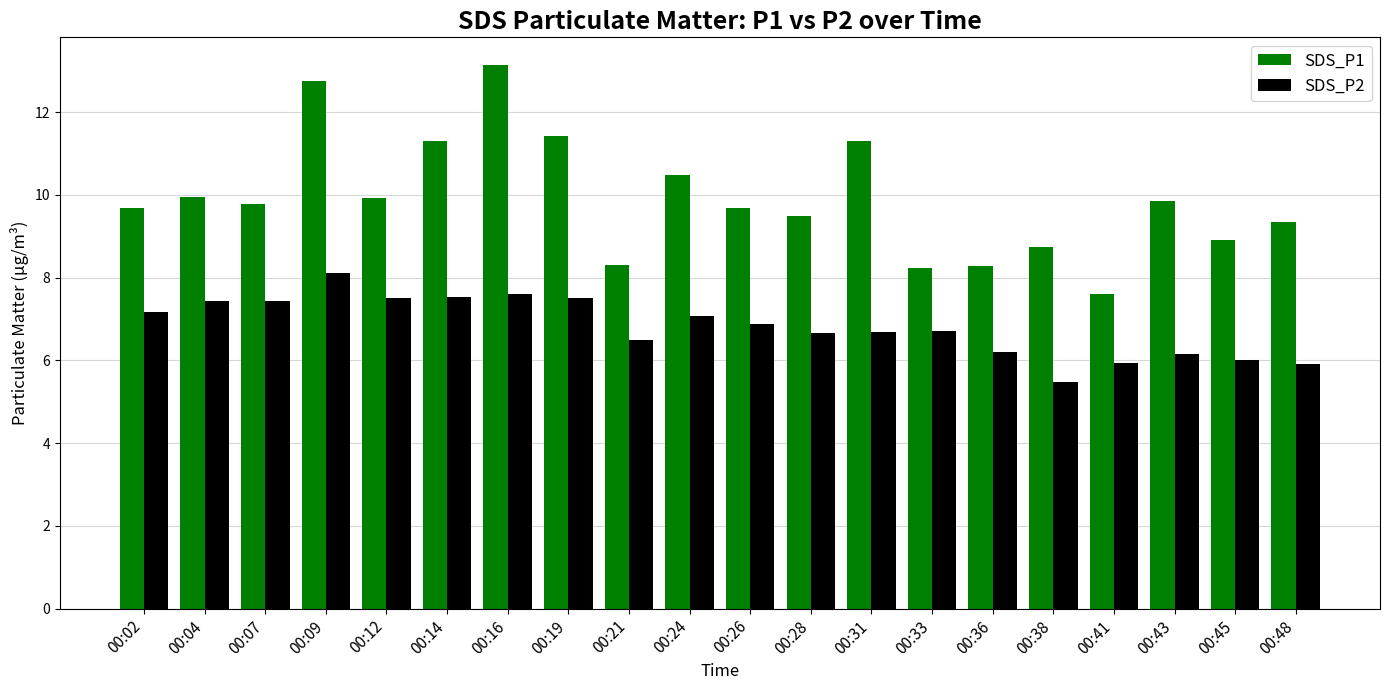

Rank the series at 00:16 from highest to lowest value.

SDS_P1, SDS_P2